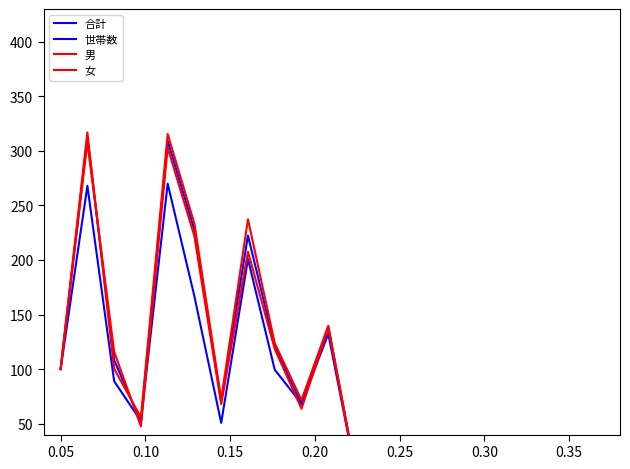

How many interior local valleys does the 合計 series have?

6